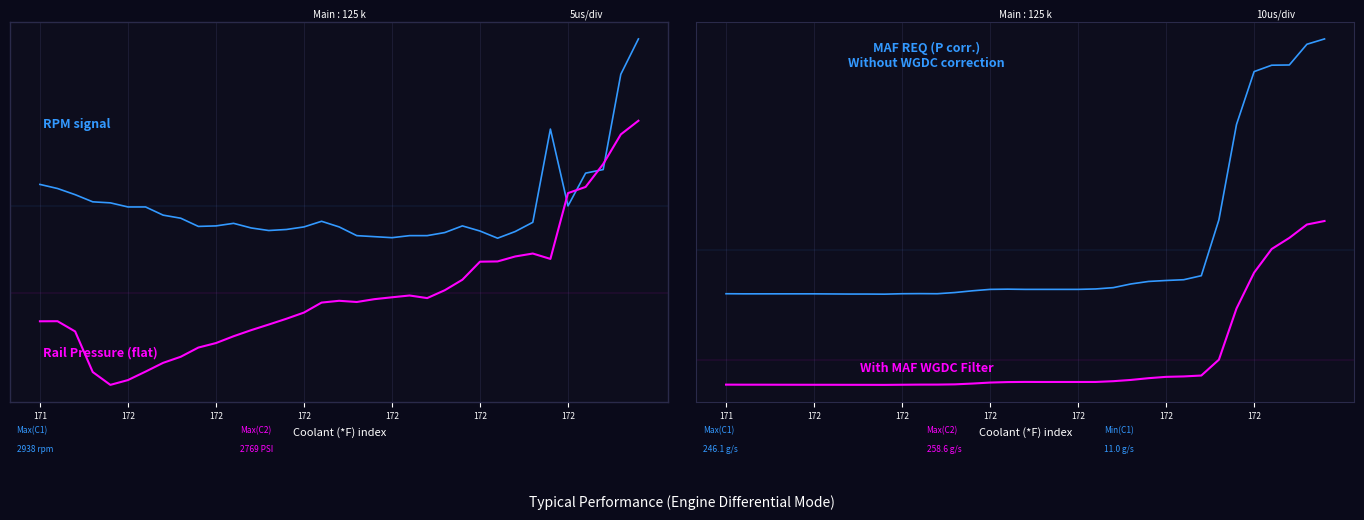

At how many categories does at least one series exceed 1?

6